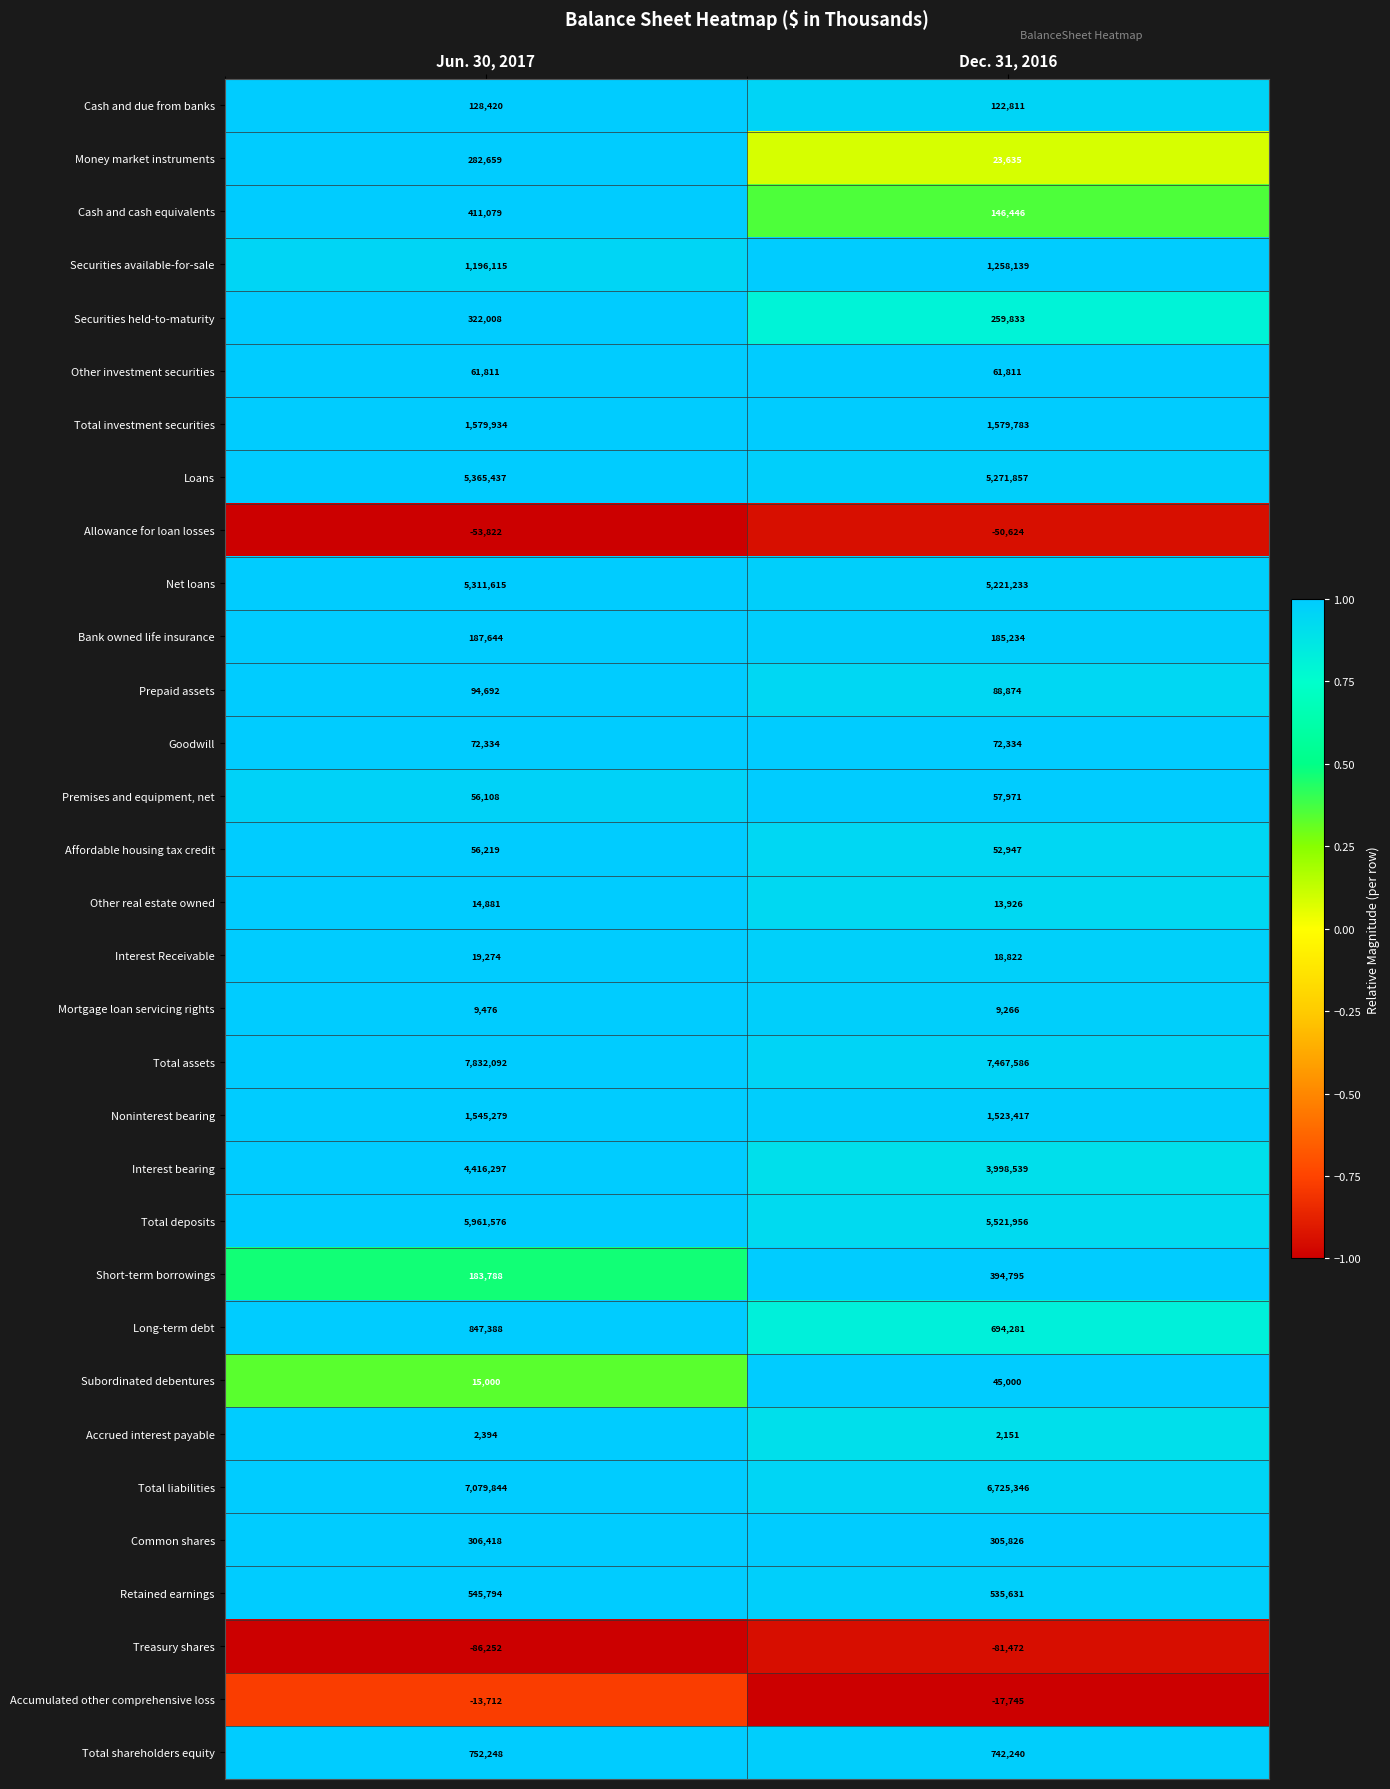

How many data points does each series have?

2